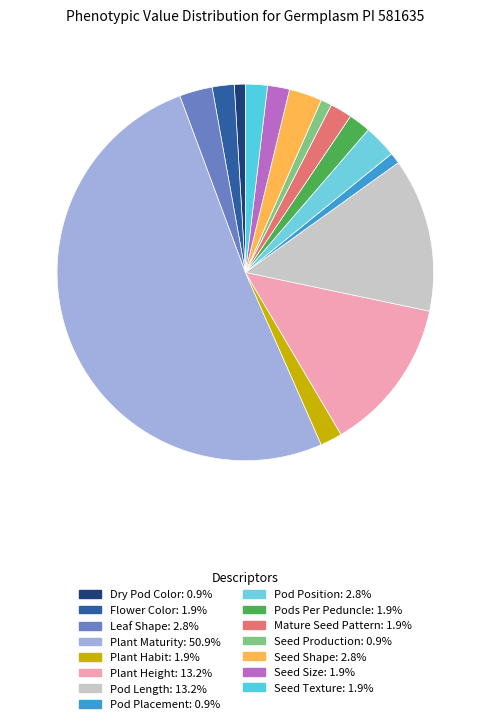

How many segments does this pie chart have?

15